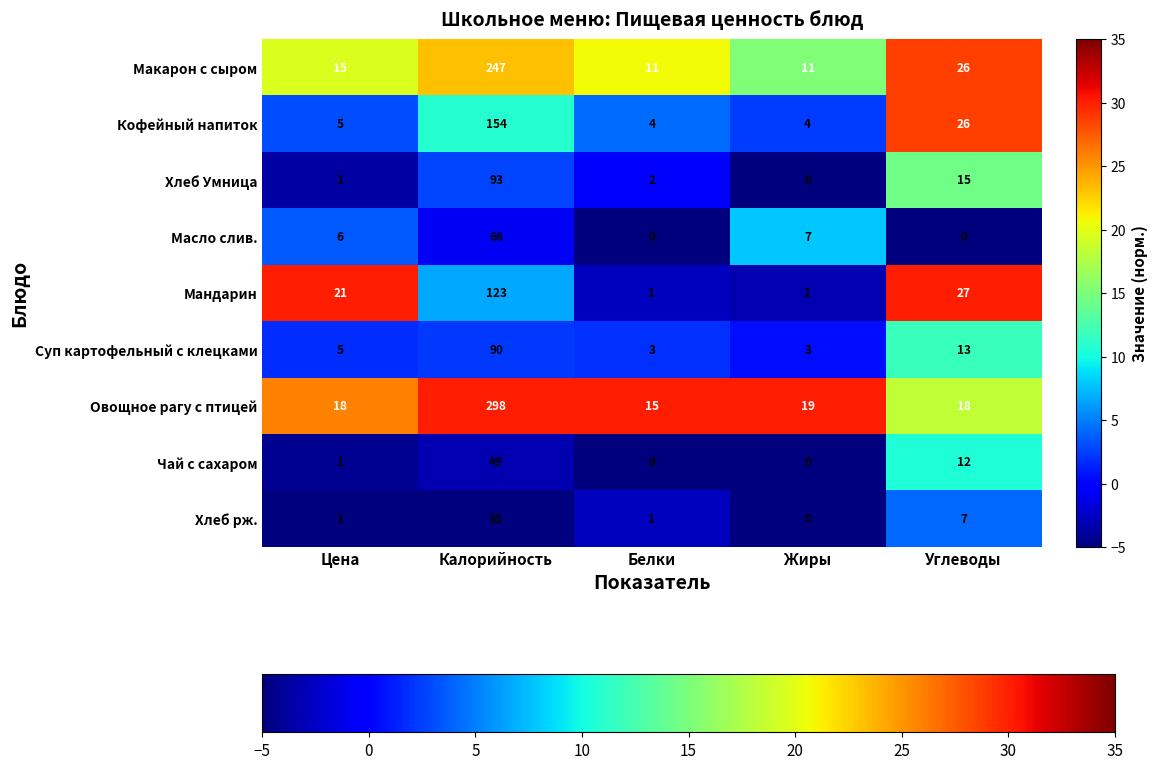

What is the total value across all series at Калорийность?

1155